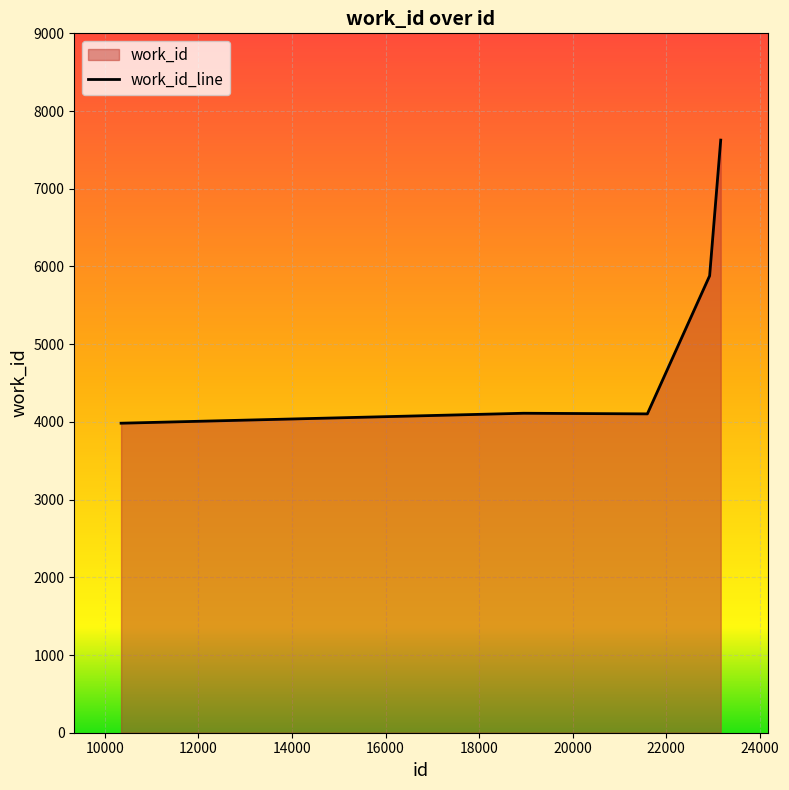

Rank the categories by value from lowest to highest.

10348, 21595, 18951, 22926, 23163